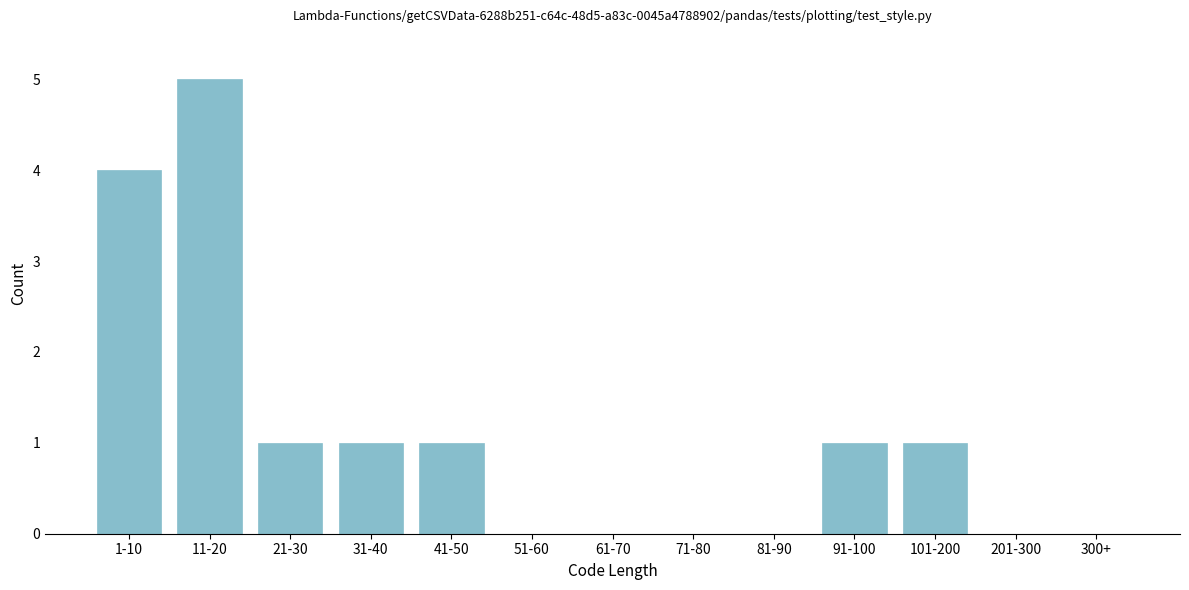

Reading left to right, extract all data points from this chart.

1-10=4	11-20=5	21-30=1	31-40=1	41-50=1	51-60=0	61-70=0	71-80=0	81-90=0	91-100=1	101-200=1	201-300=0	300+=0